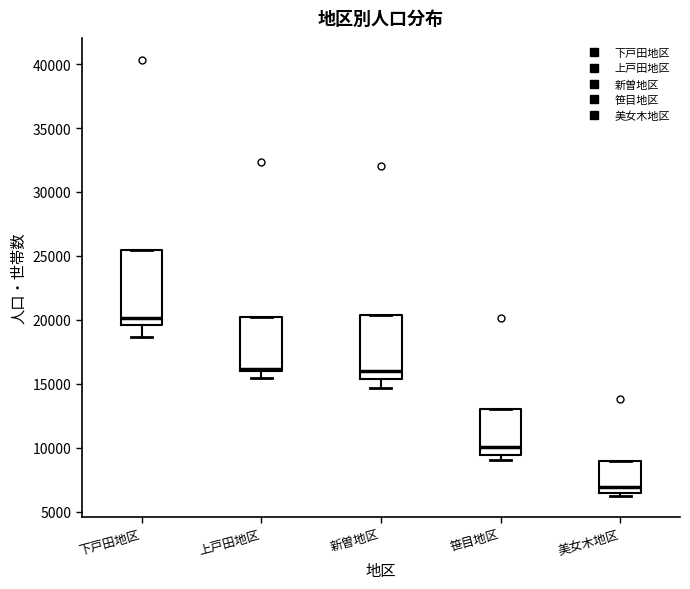

Comparing the boxes themselves (not the whiskers), which one is the tallest?

下戸田地区